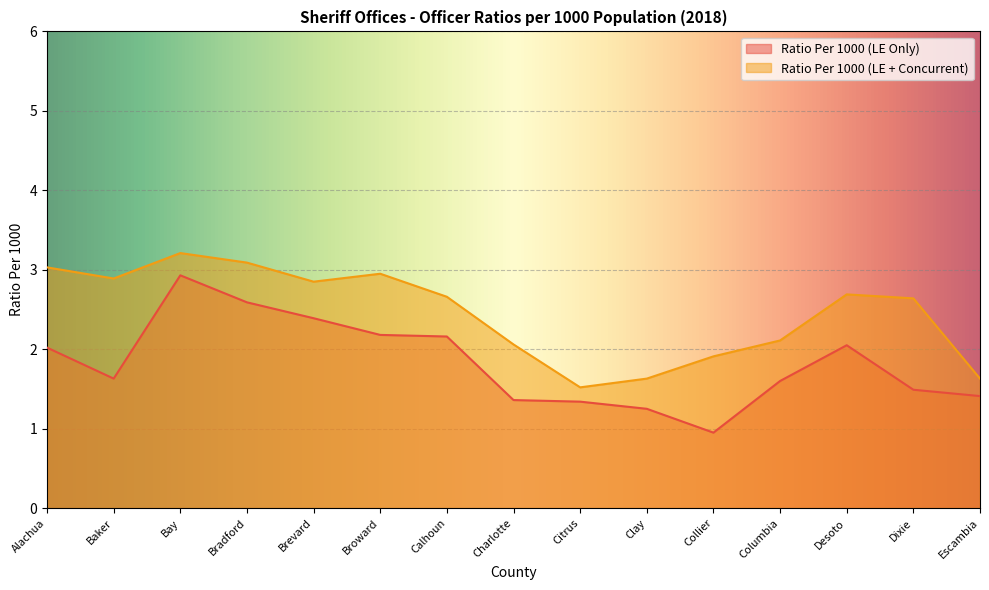

Where is Ratio Per 1000 (LE Only) nearest to the value 1?

Collier